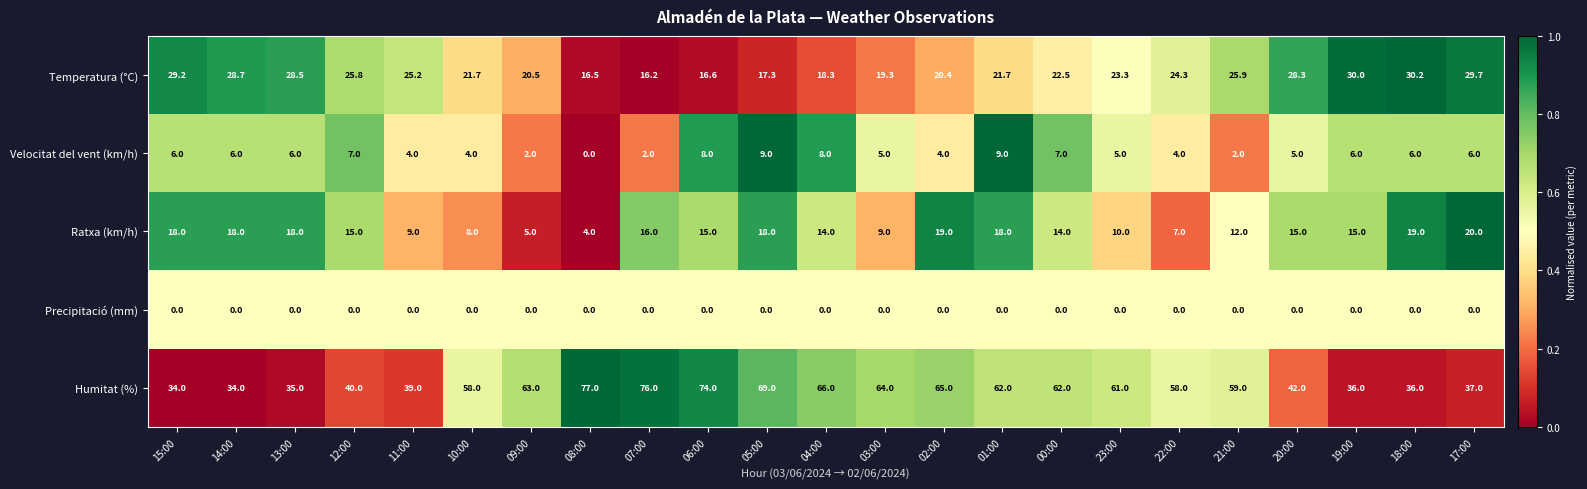

What is the difference between the maximum and minimum values in the Humitat (%) series?

43.0